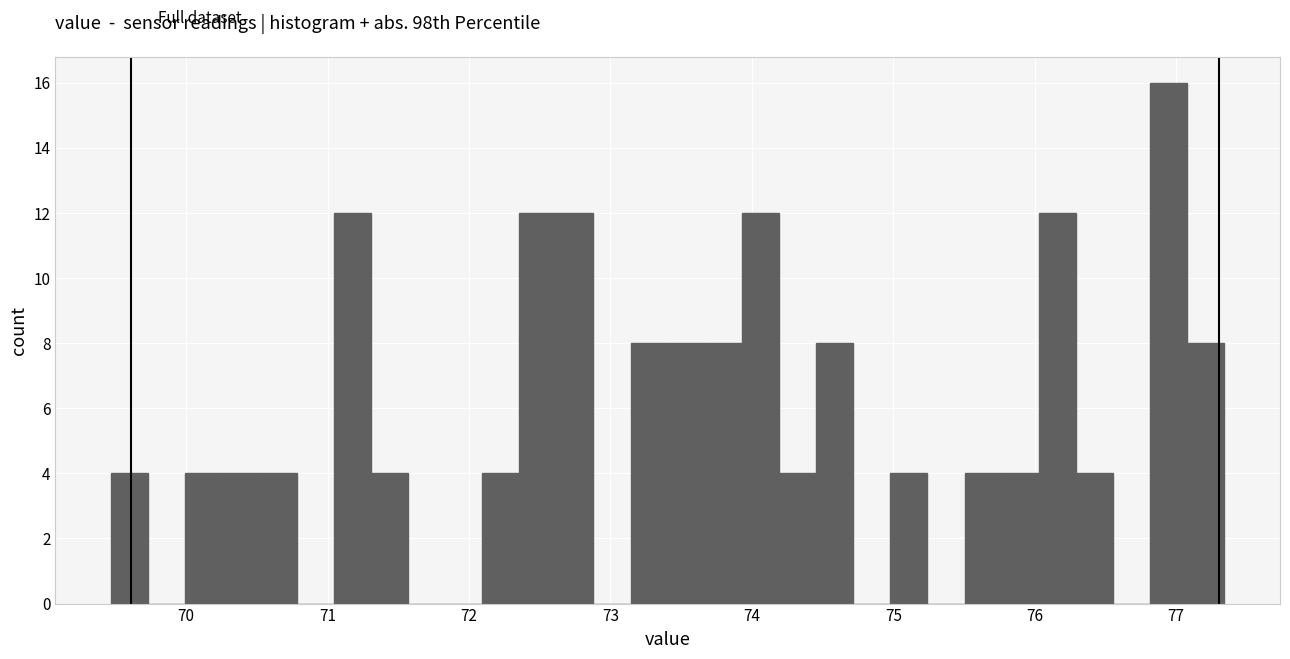

Read against the x-axis, roughly where is the centre of the tallest bar?

76.9